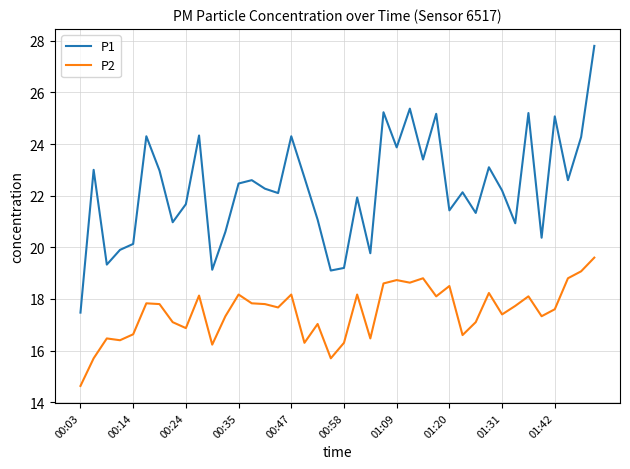

Rank the series by their maximum value, from highest to lowest.

P1, P2